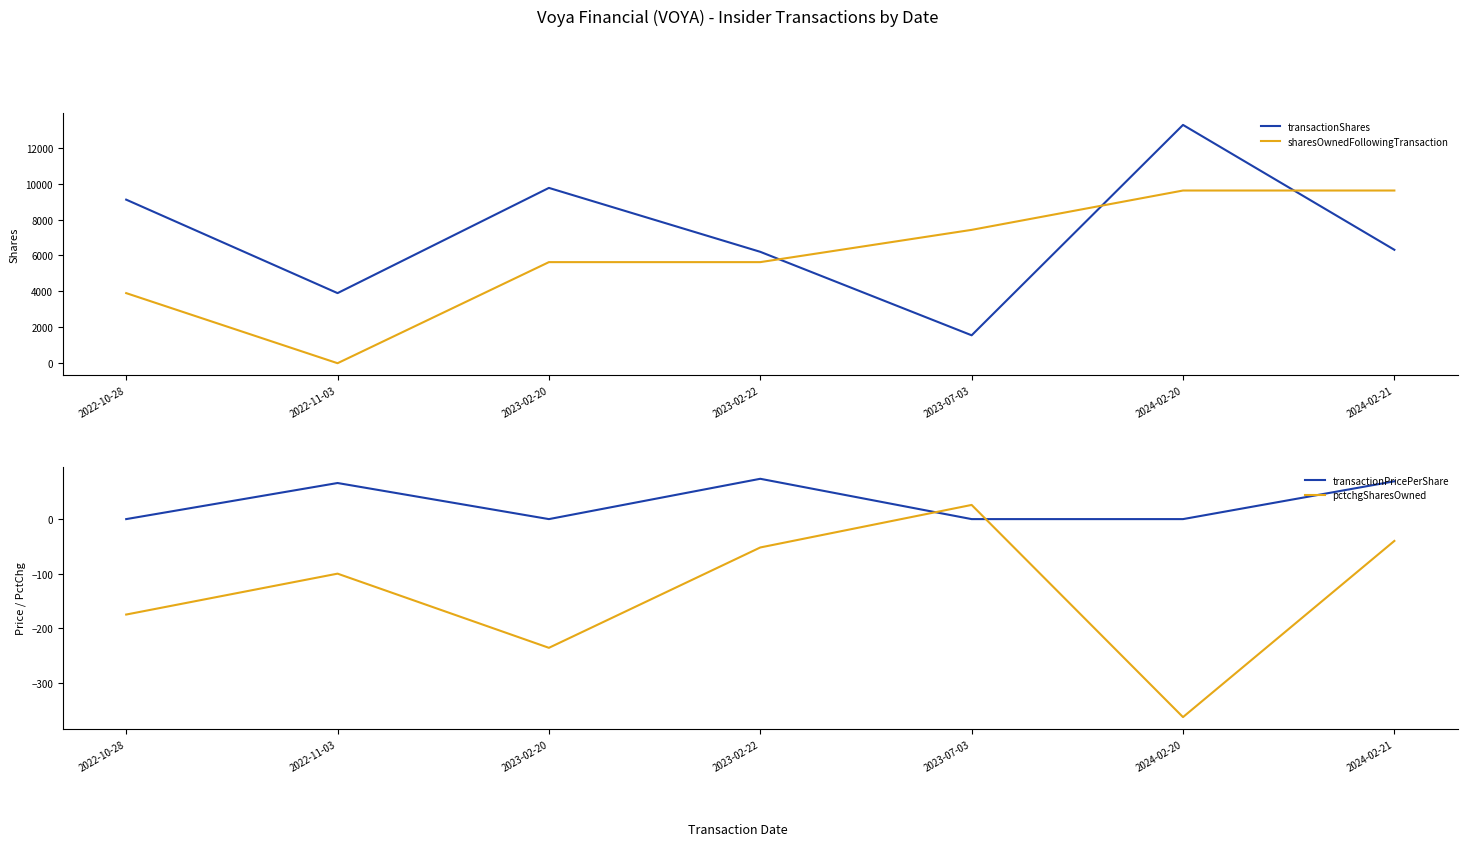

True or false: sharesOwnedFollowingTransaction and pctchgSharesOwned intersect in this chart.

False